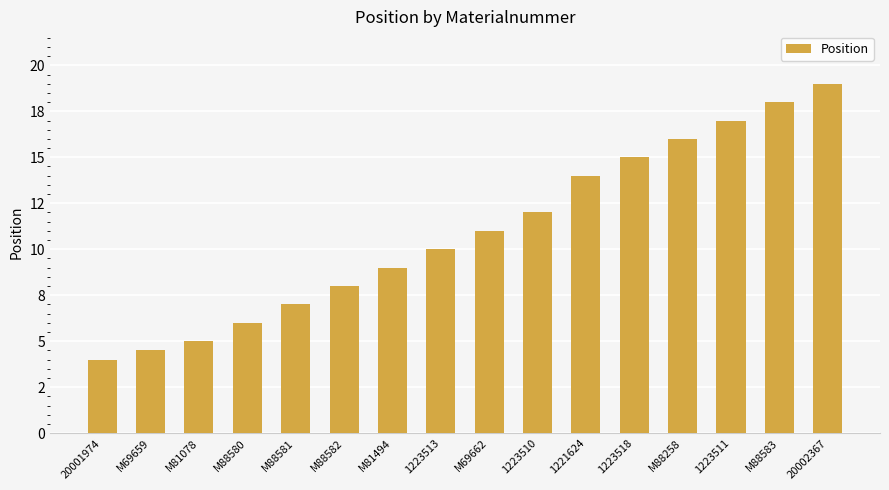

Does the chart contain any negative values?

No